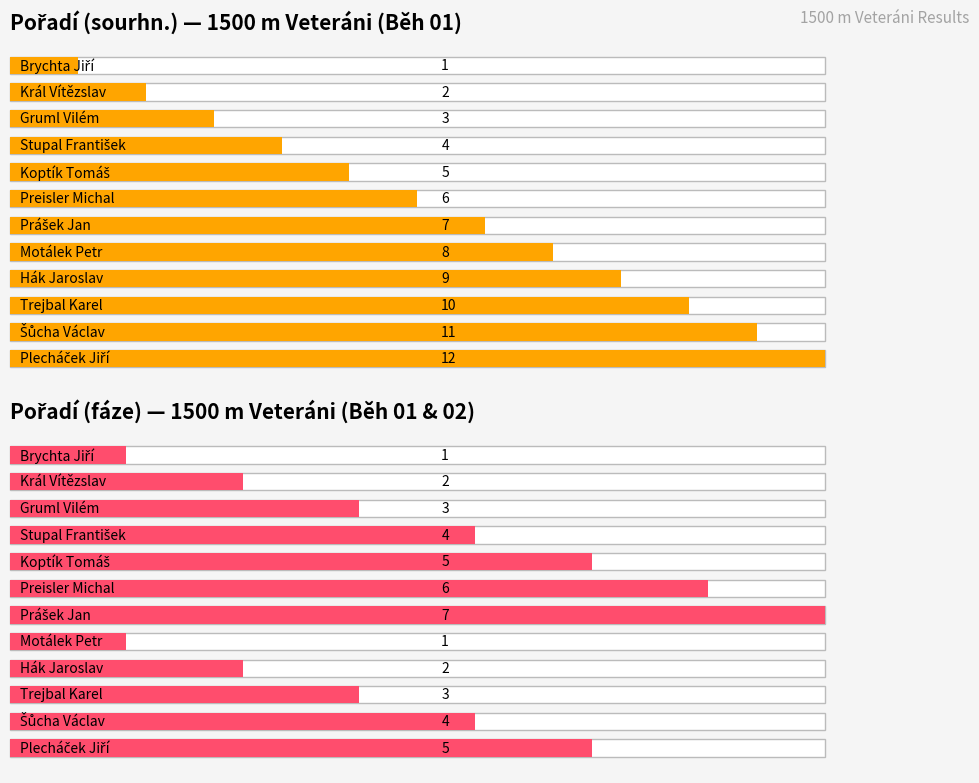

At which label does Pořadí (sourhn.) first exceed 7?

Motálek Petr